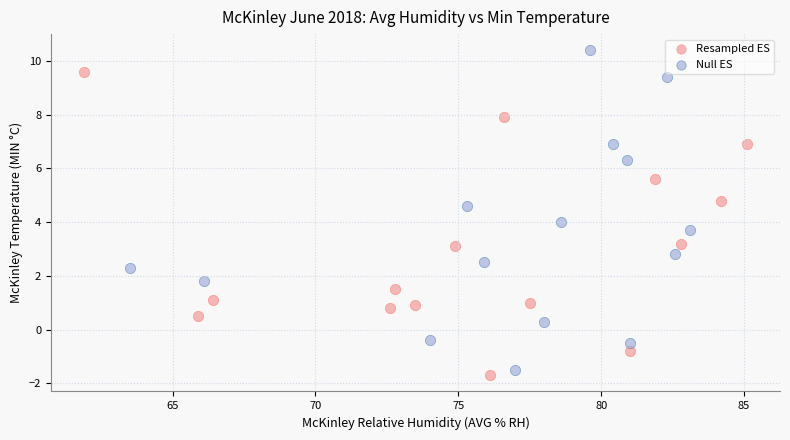

Which series reaches the maximum Y coordinate?

Null ES